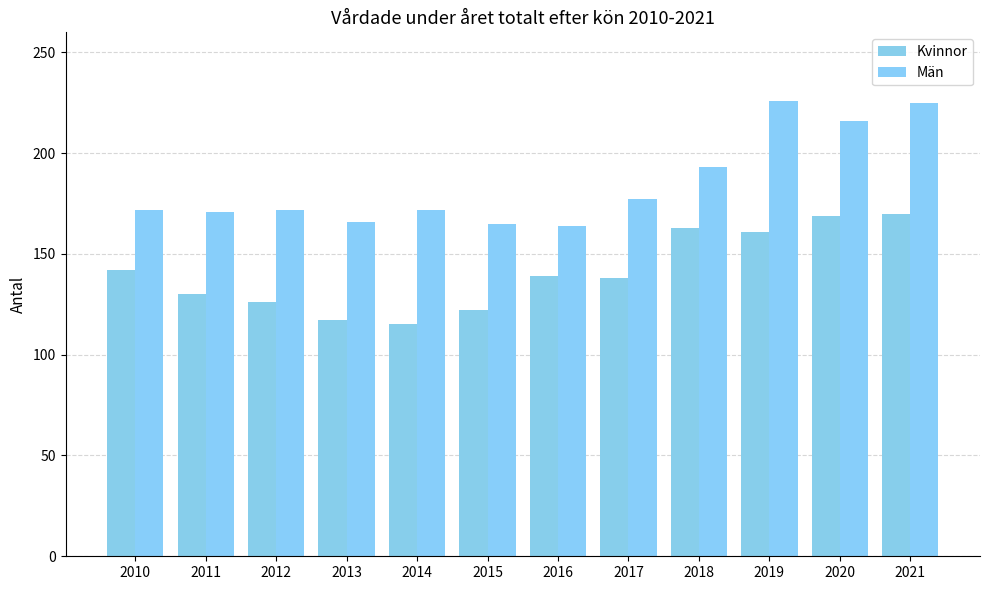

The value of Män at 2021 is 225. True or false?

True